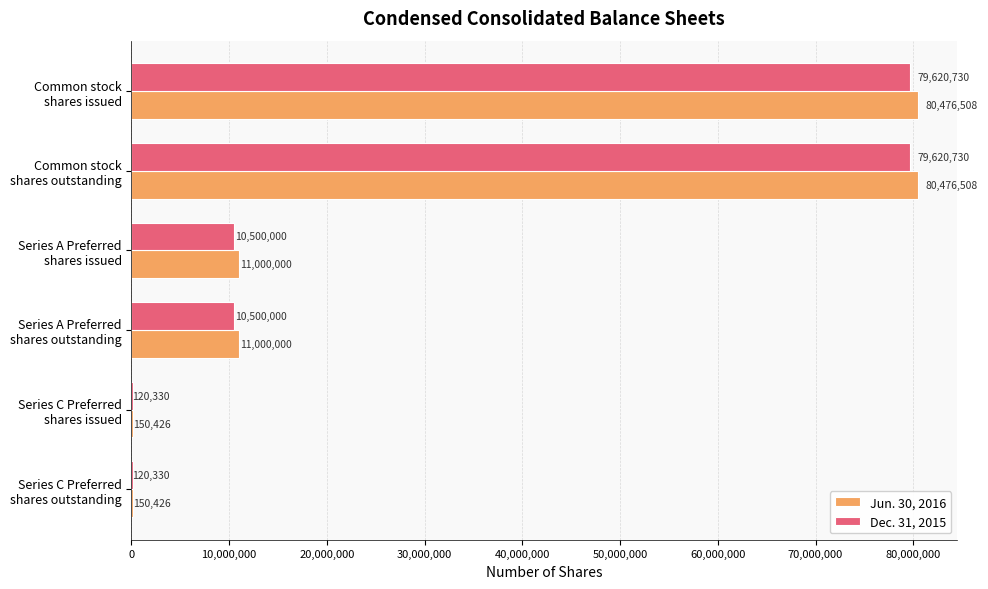

What is the maximum value for Jun. 30, 2016?

80476508